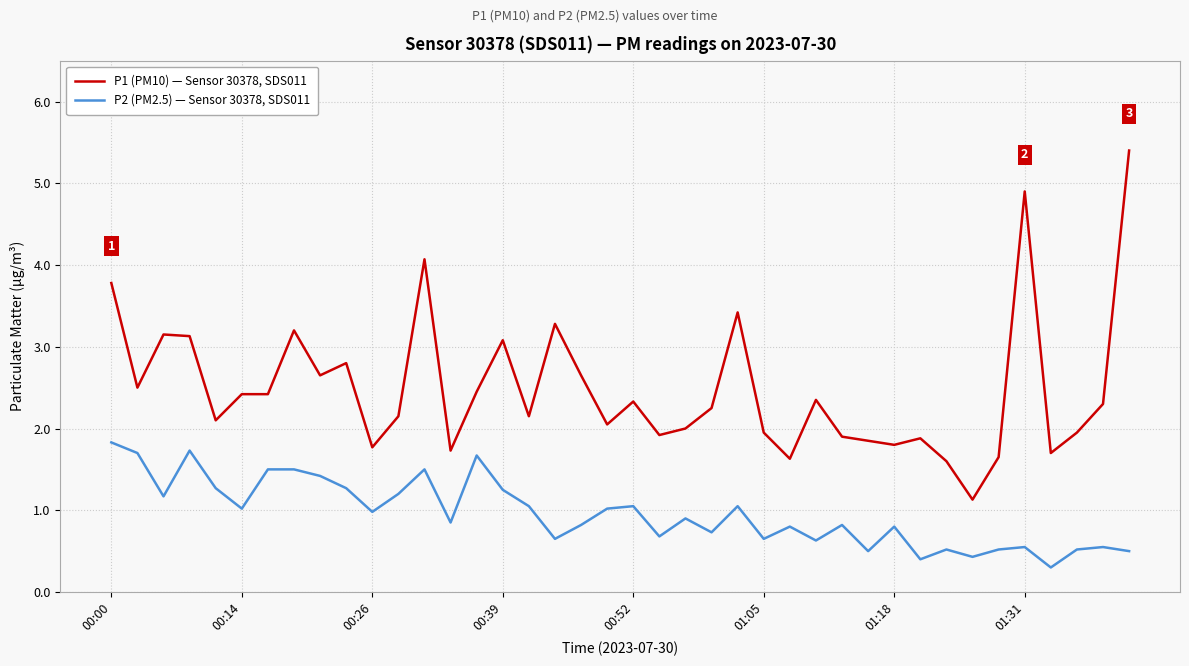

What is the difference between the maximum and minimum values in the P1 (PM10) — Sensor 30378, SDS011 series?

4.3